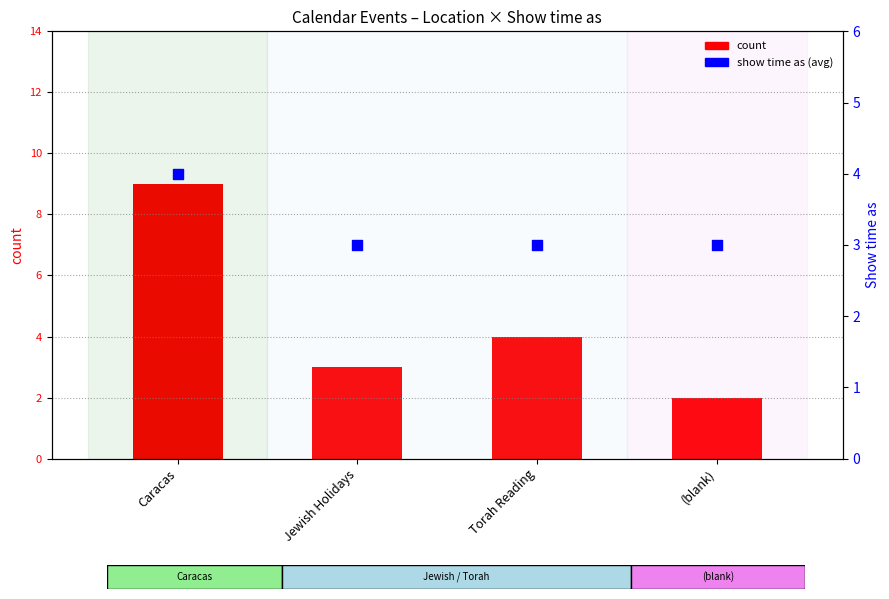

What is the total value across all series at Caracas?

13